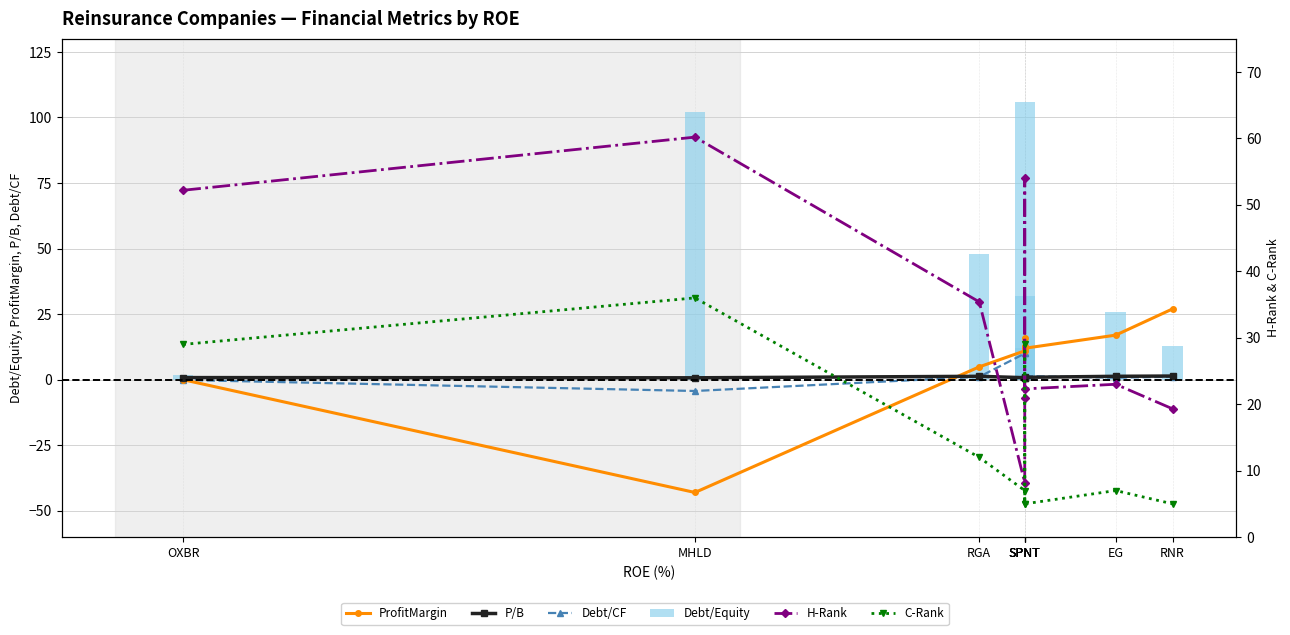

Which series has the widest spread of values?

Debt/Equity